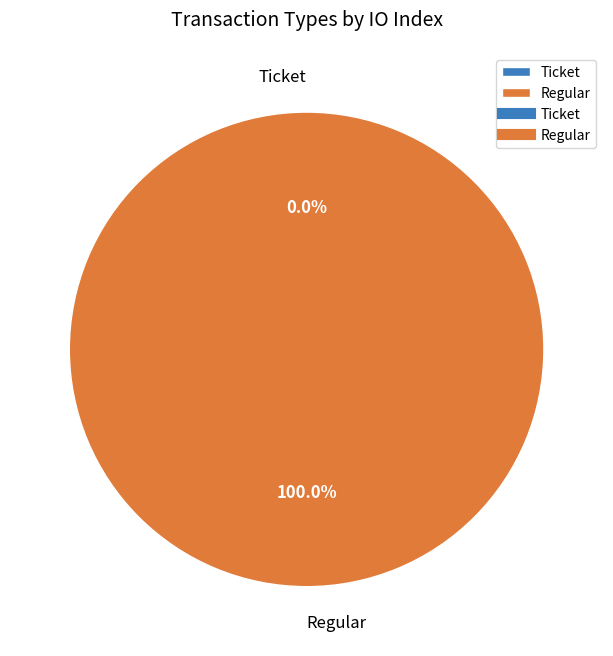

Which slice is the smallest?

Ticket